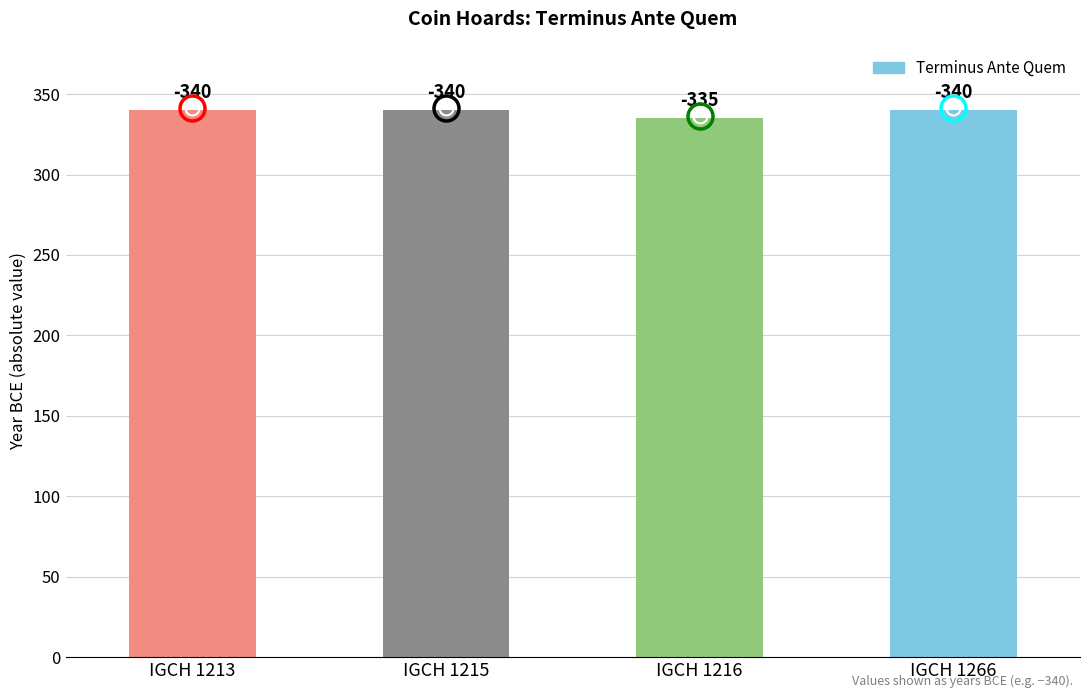

Does the chart contain any negative values?

No